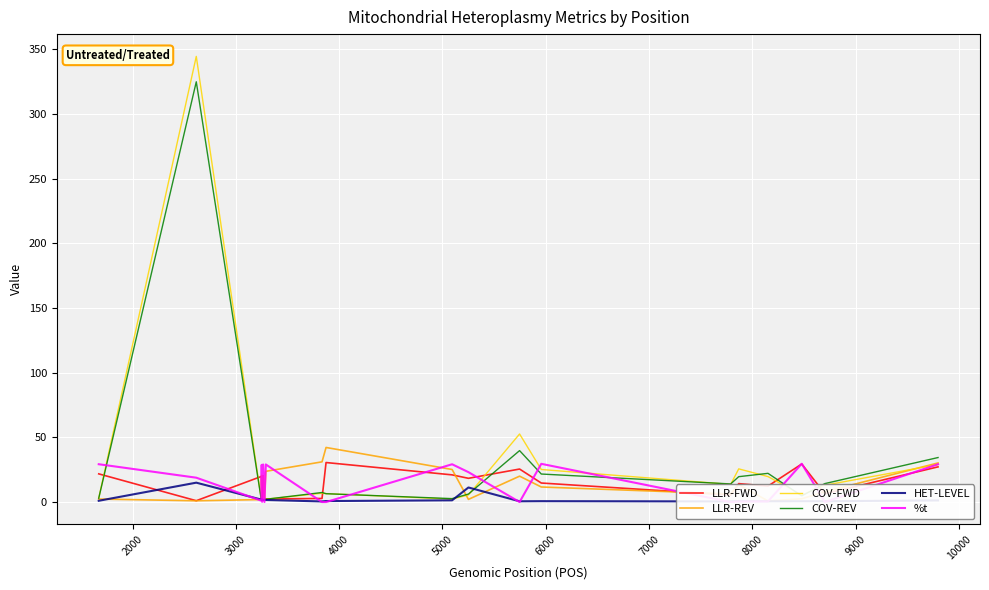

How many distinct data groups are displayed?

6